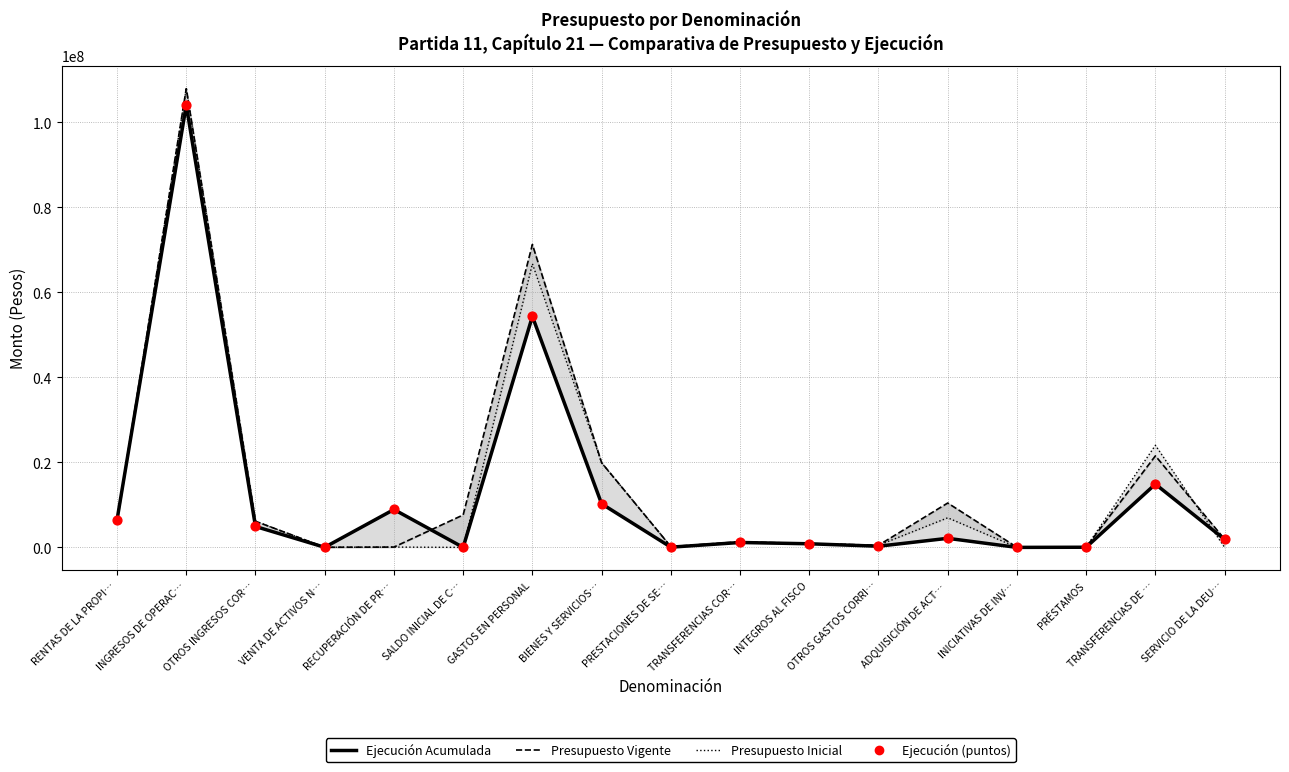

At how many categories does at least one series exceed 24674455?

2